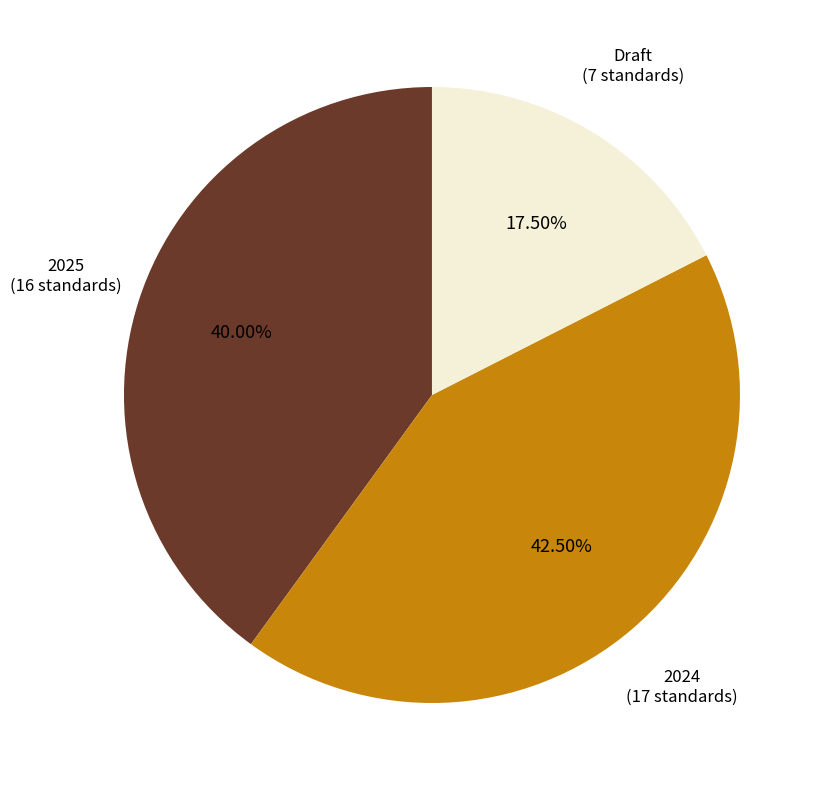

Approximately how many times larger is the value at Draft compared to 2025?

0.4